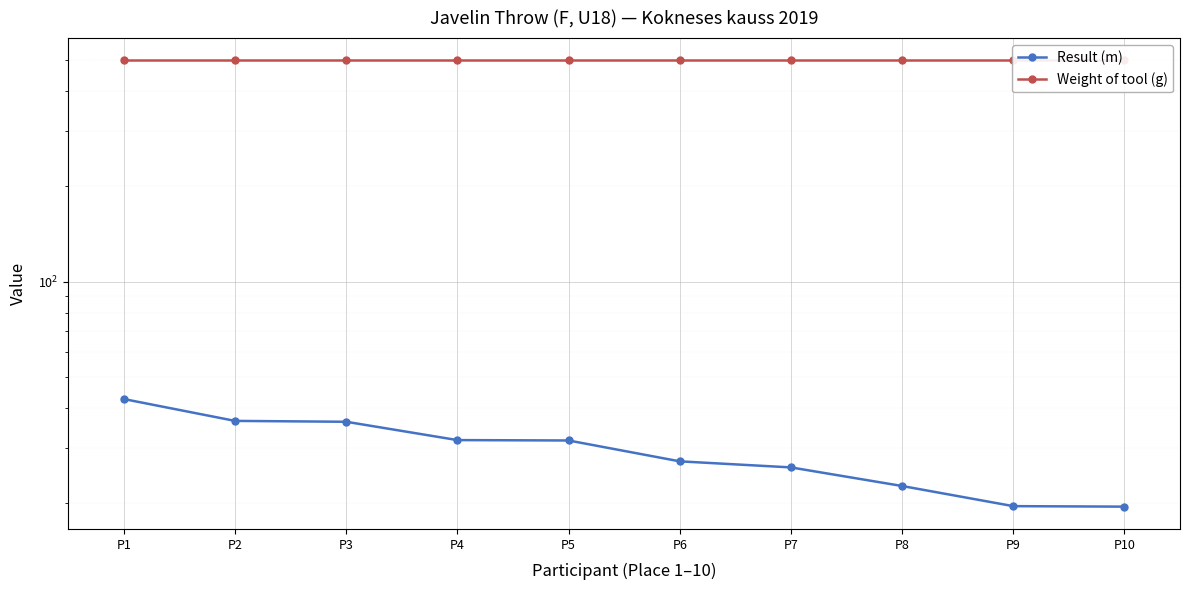

How many data points does each series have?

10